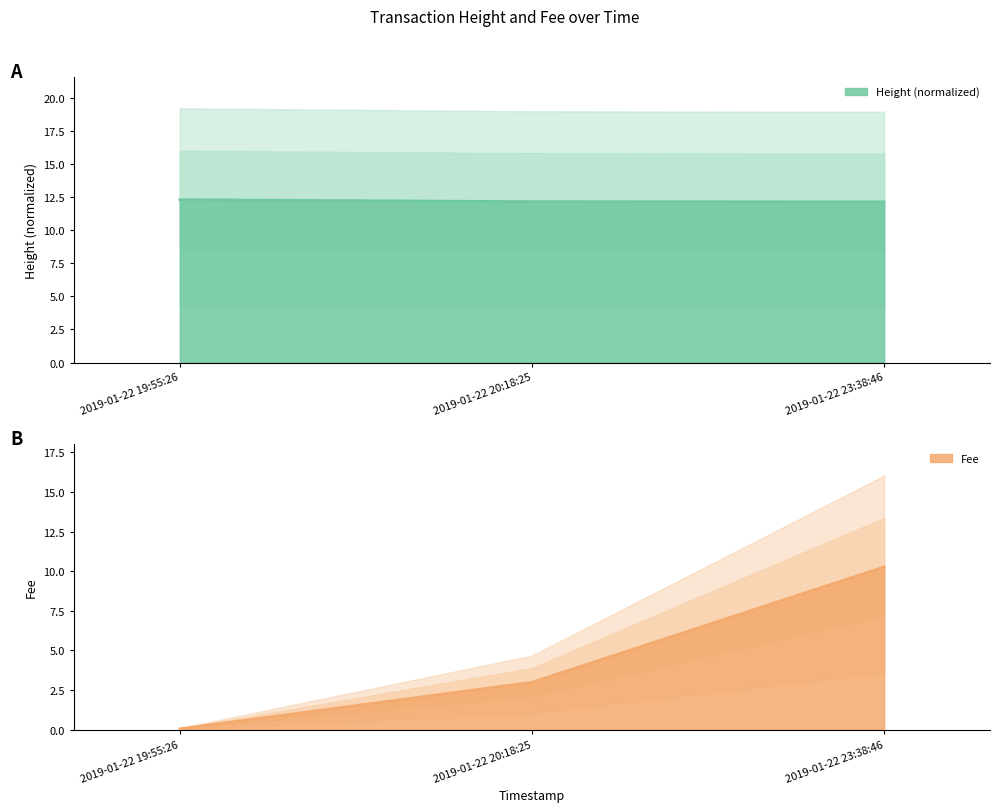

At which category does the chart reach its peak across all series?

2019-01-22 19:55:26